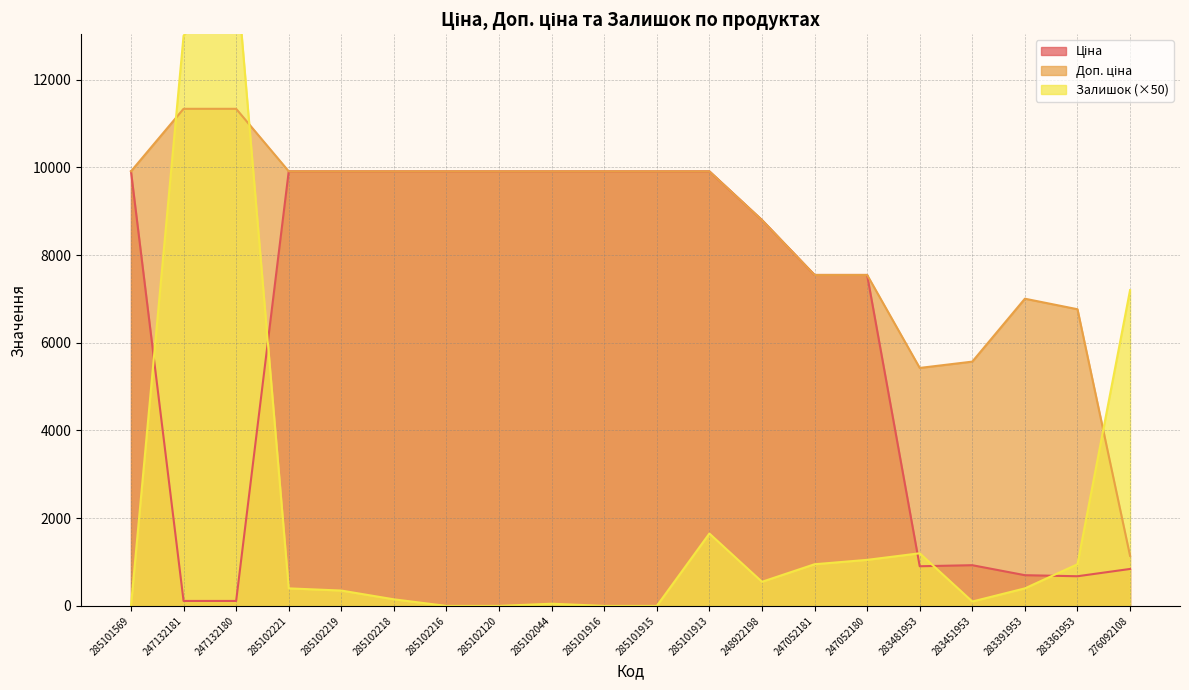

List the series in order of their overall mean, highest first.

Доп. ціна, Ціна, Залишок